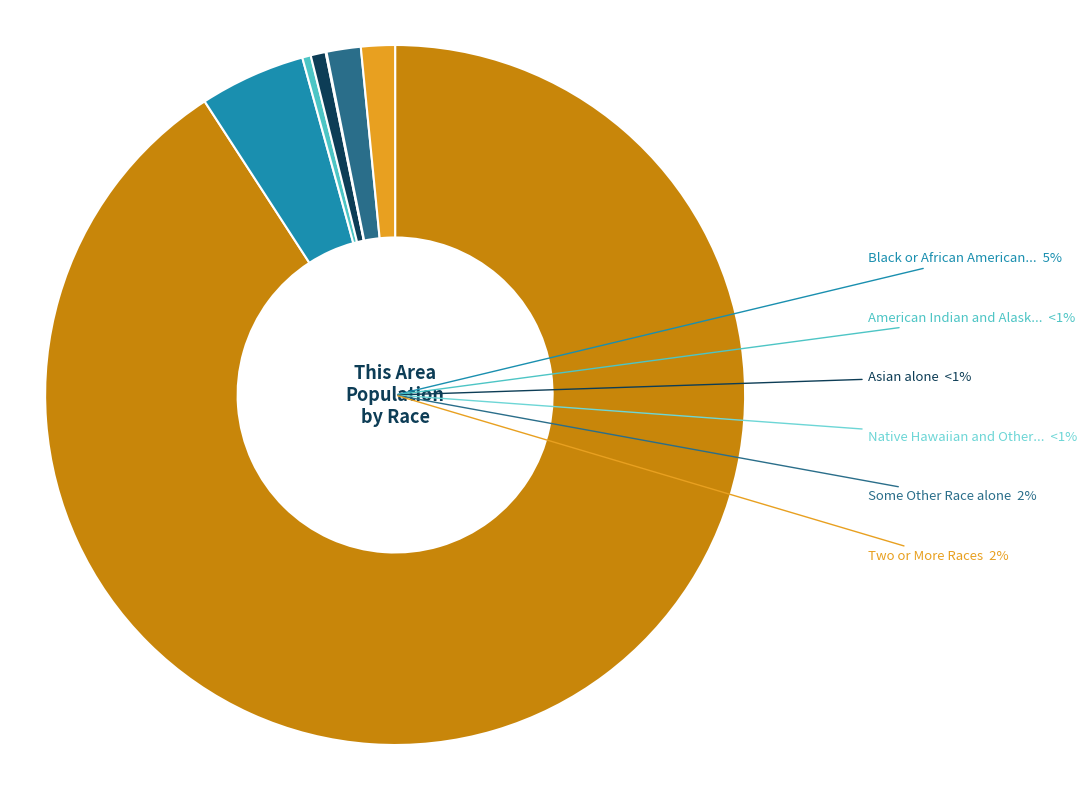

To the nearest percent, what is the average slice percentage?

14%